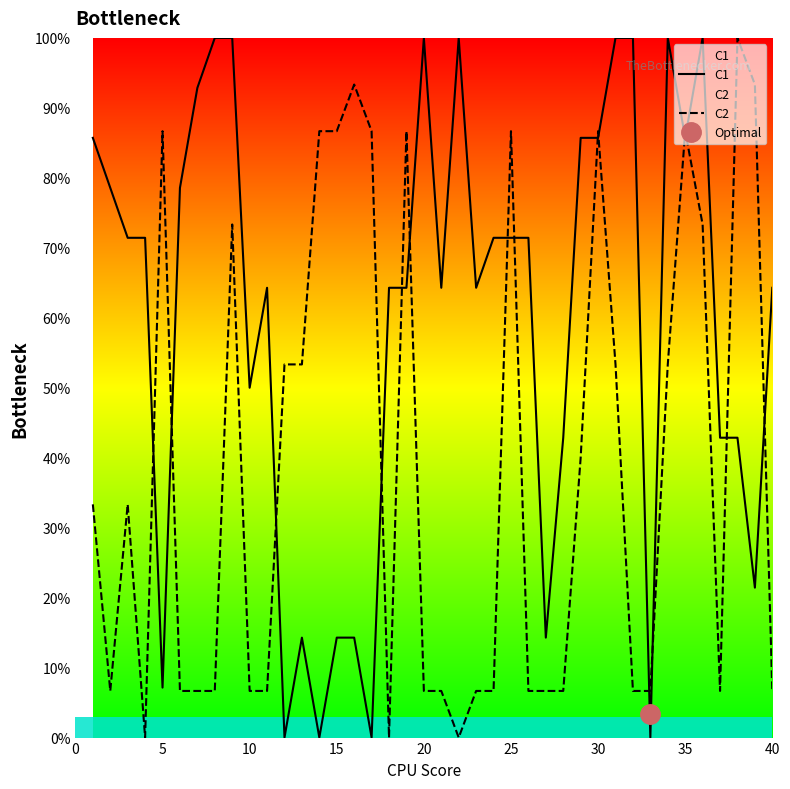

True or false: C2 and C1 cross at least once.

True